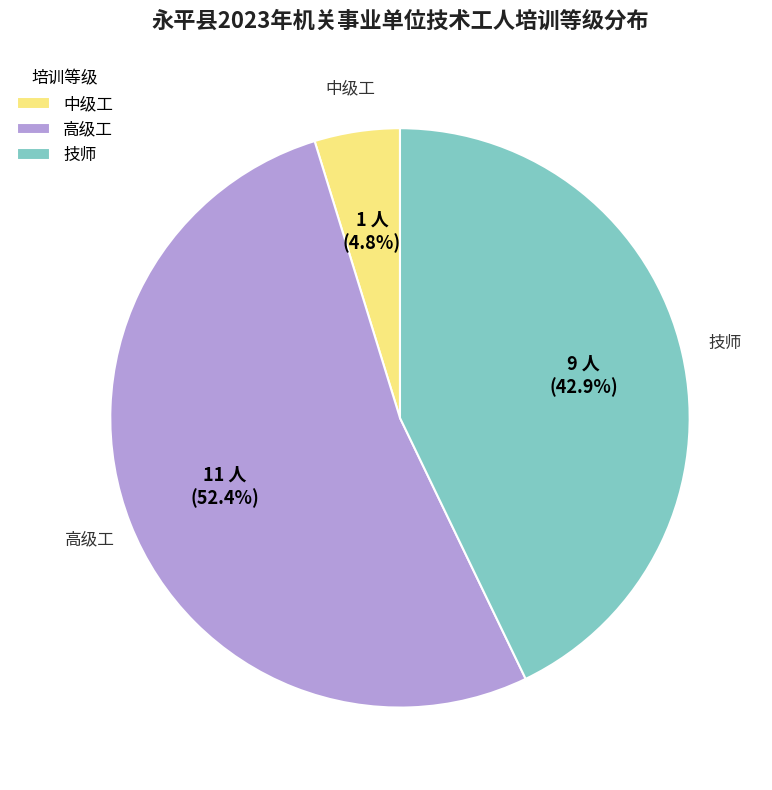

Count the number of slices in the pie.

3